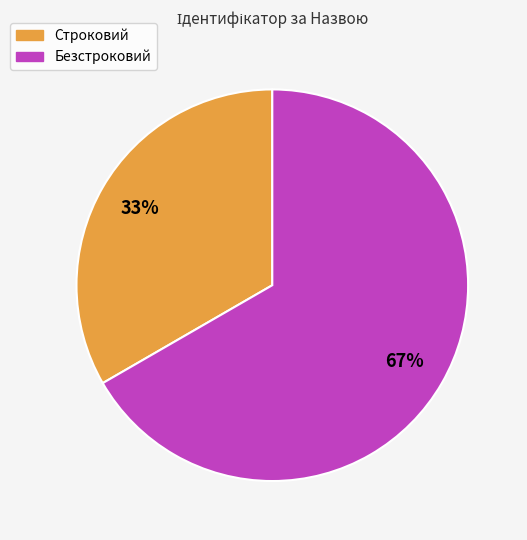

How many segments does this pie chart have?

2